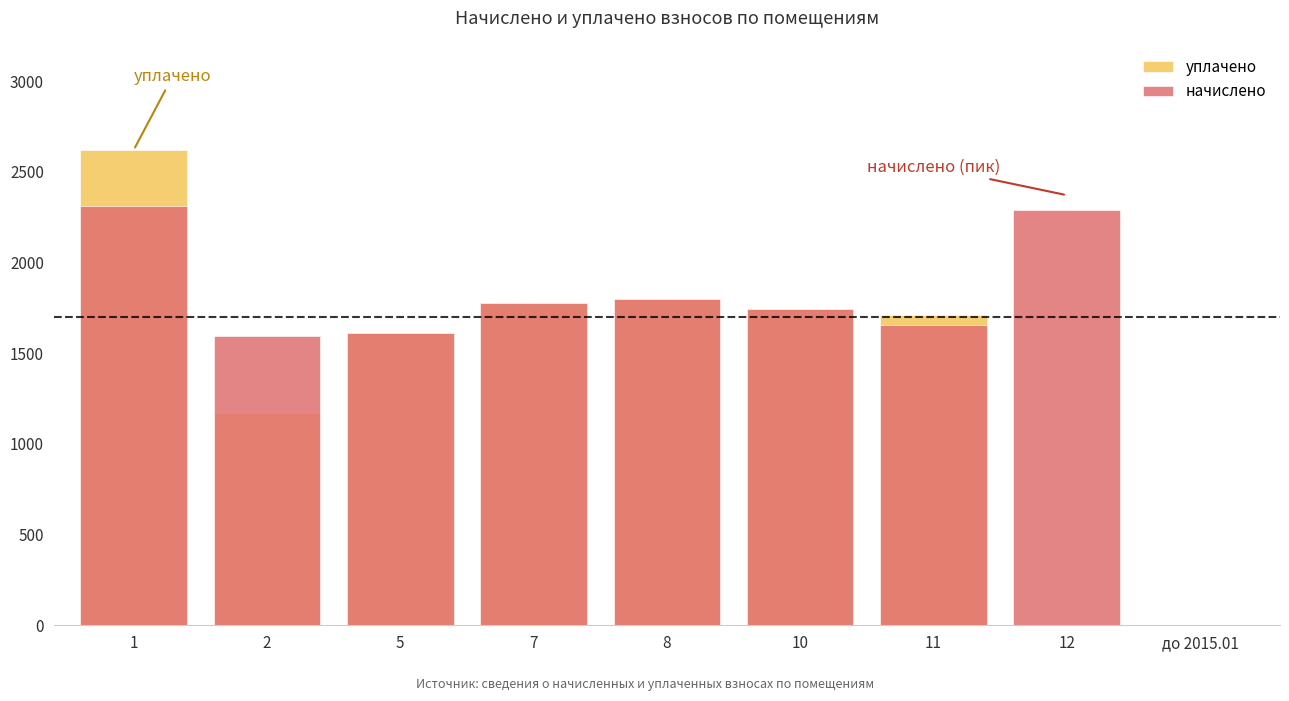

What is the sum of all уплачено values?

12432.9